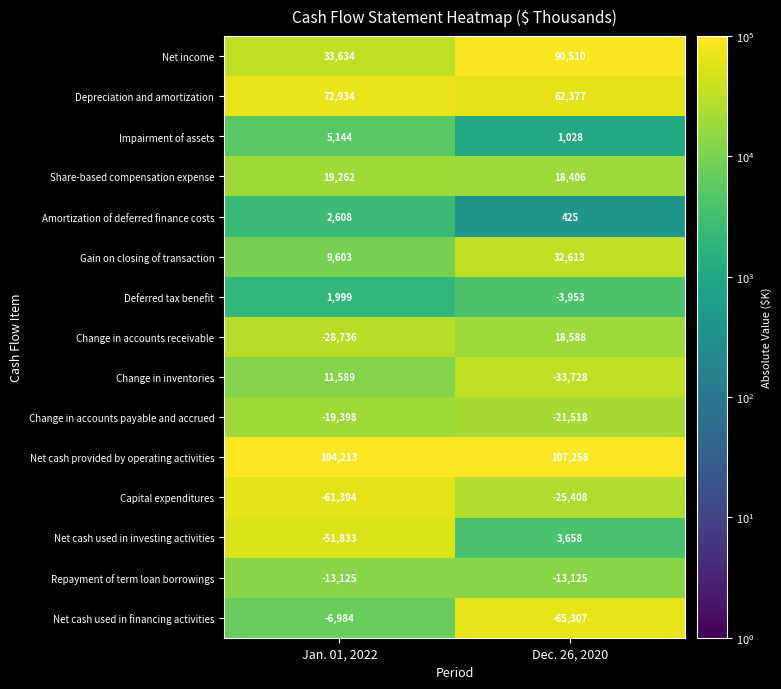

List the series in order of their peak value, lowest first.

Capital expenditures, Change in accounts payable and accrued, Repayment of term loan borrowings, Net cash used in financing activities, Deferred tax benefit, Amortization of deferred finance costs, Net cash used in investing activities, Impairment of assets, Change in inventories, Change in accounts receivable, Share-based compensation expense, Gain on closing of transaction, Depreciation and amortization, Net income, Net cash provided by operating activities